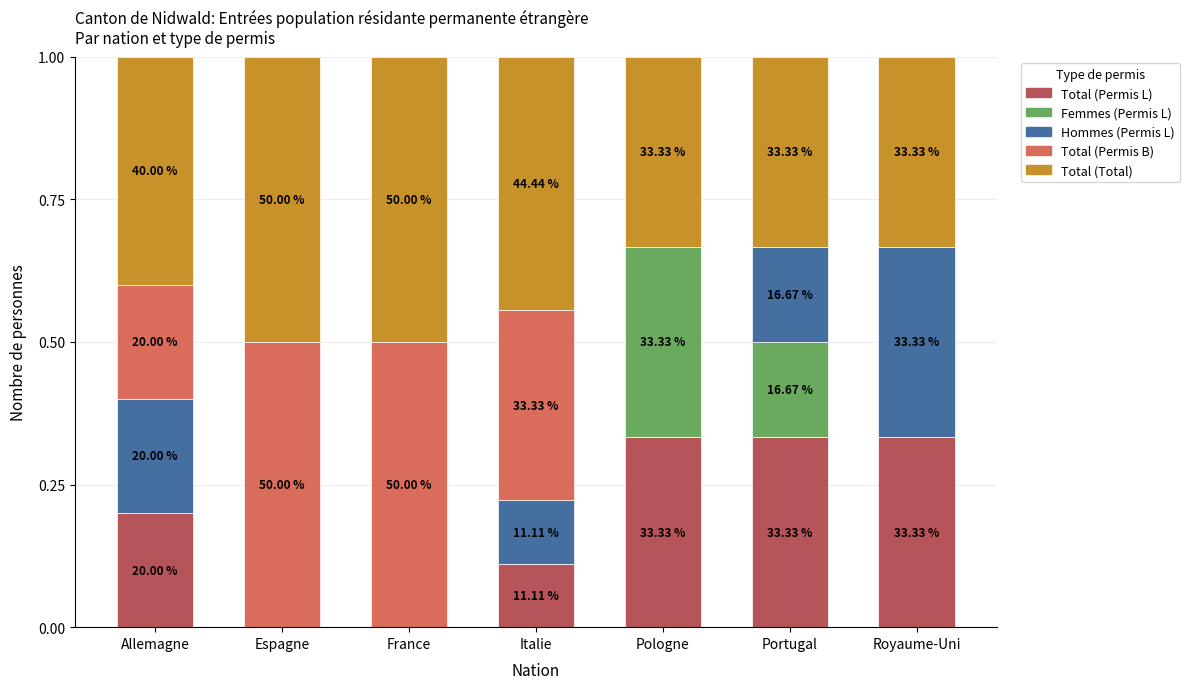

Are the bars grouped side by side (vs. stacked)?

No